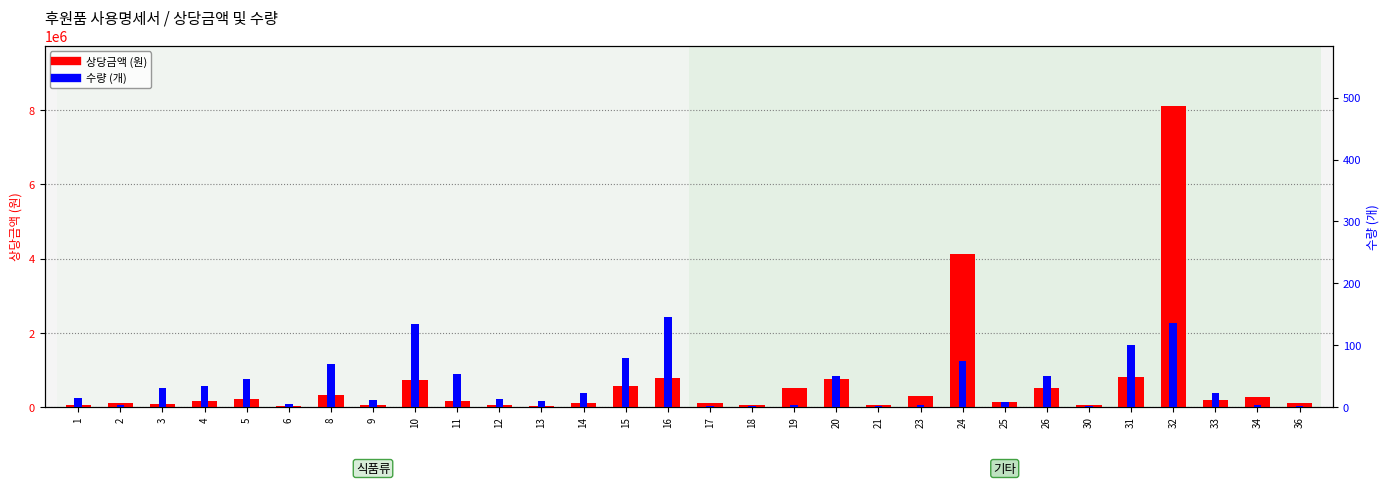

How many values in the 수량 (개) series are below 22?

15